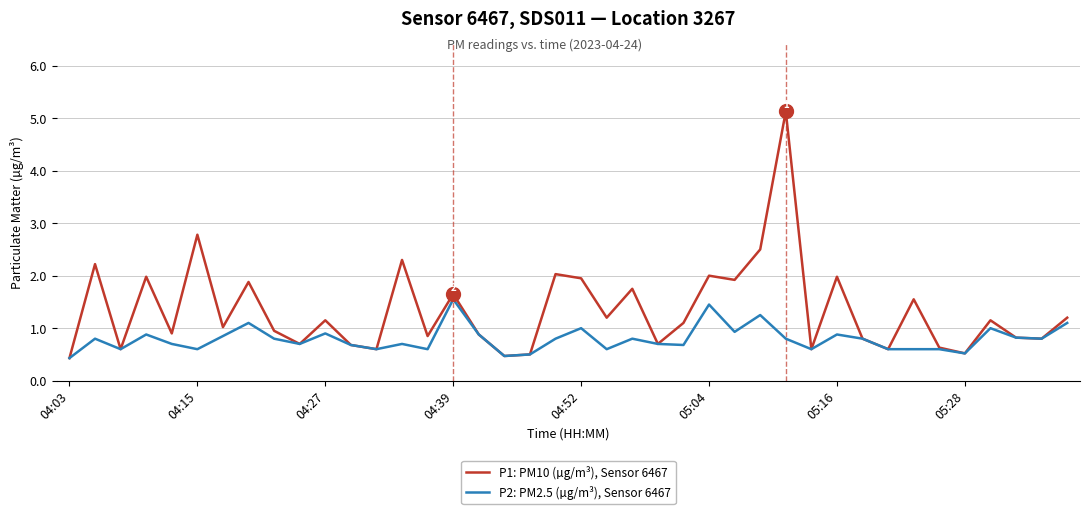

What is the lowest value of the P2: PM2.5 (µg/m³), Sensor 6467 series?

0.4